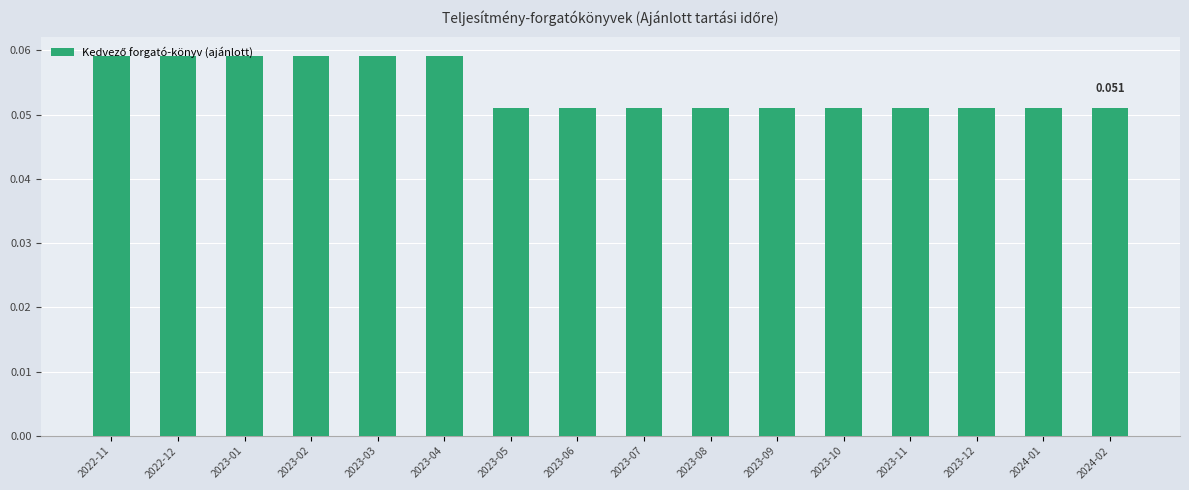

What position from the right is 2023-03?

12